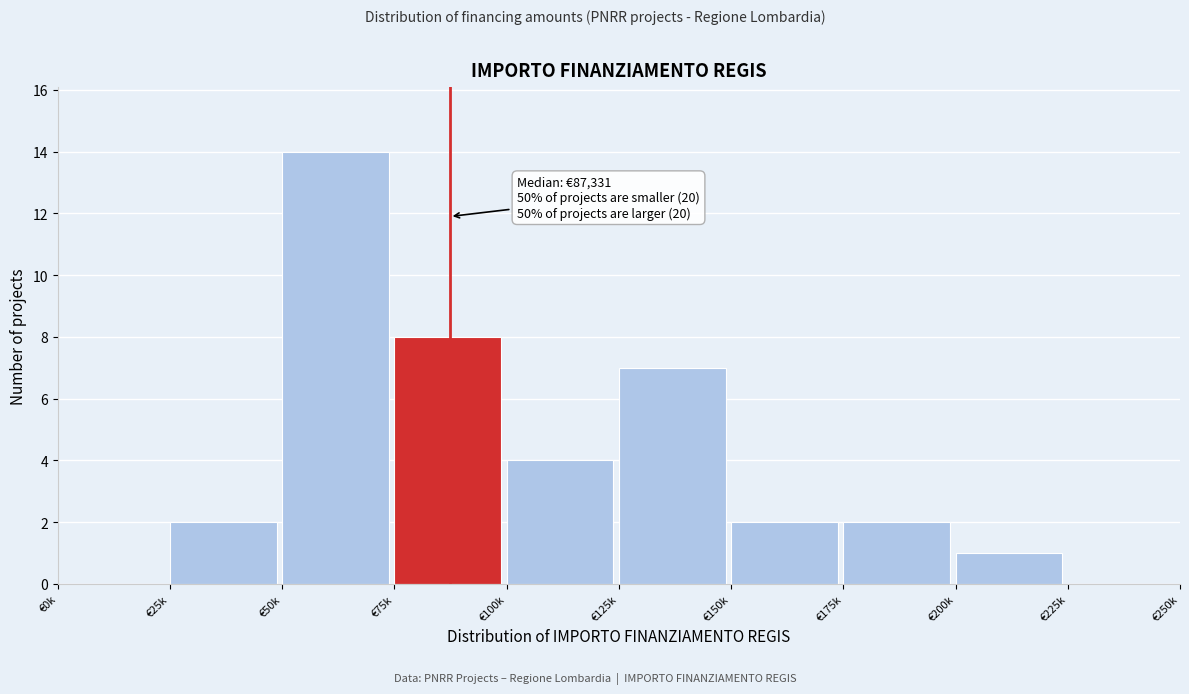

Reading right to left, what are all the values shown in this chart?

€225k=0	€200k=1	€175k=2	€150k=2	€125k=7	€100k=4	€75k=8	€50k=14	€25k=2	€0k=0